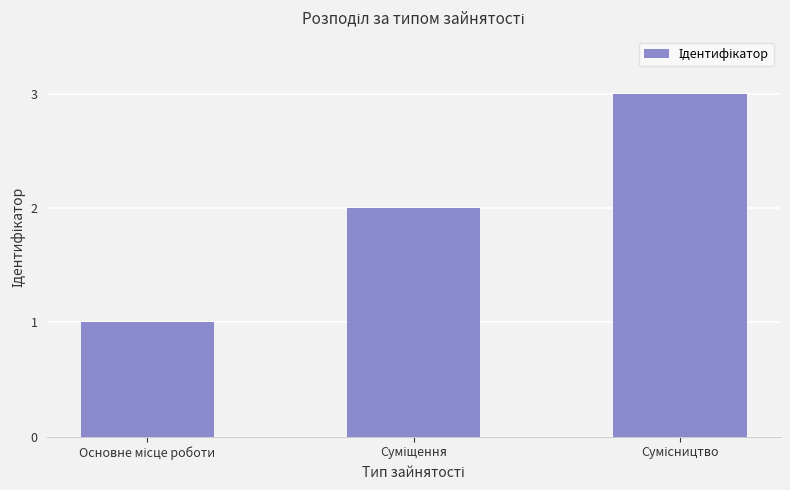

What is the maximum value shown in the chart?

3